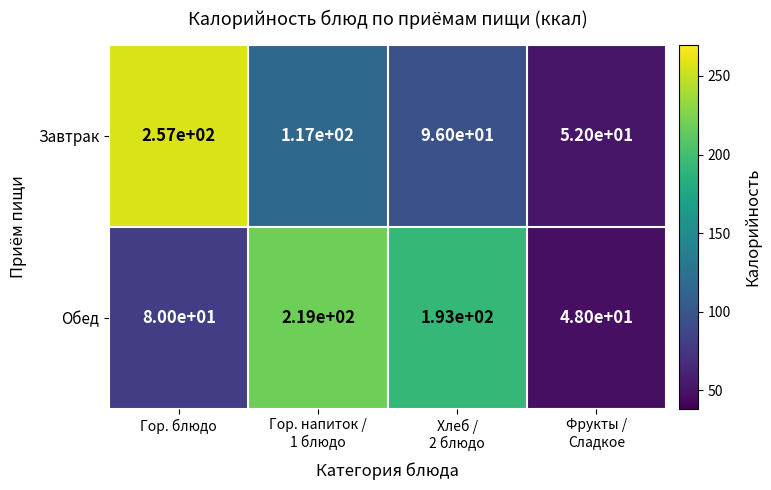

What is the total value across all series at Гор. напиток /
1 блюдо?

336